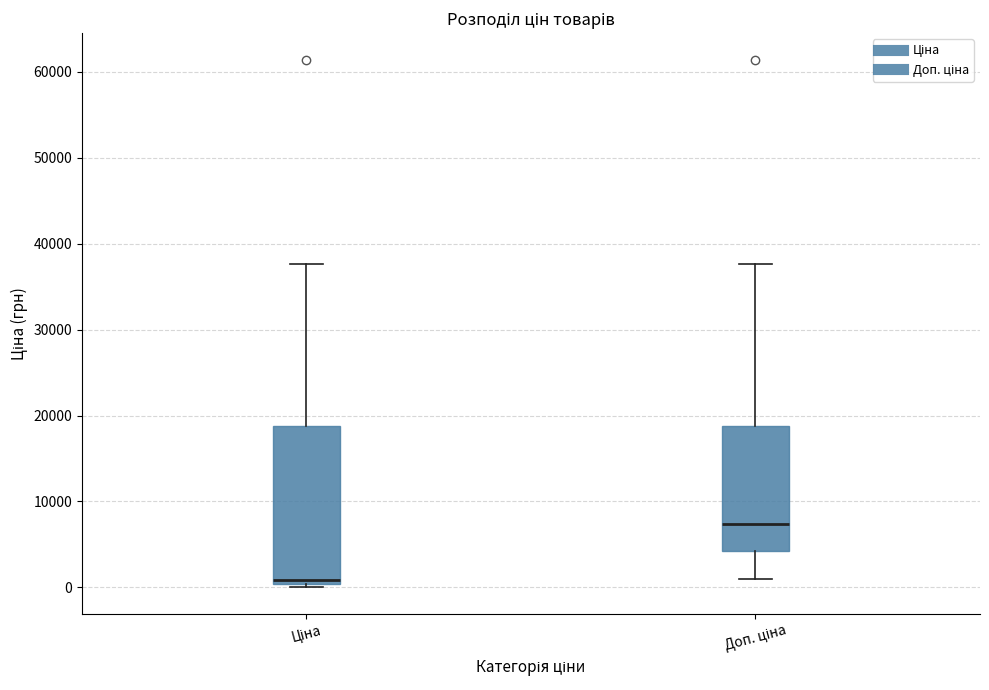

Reading left to right, transcribe this box plot: for each box, give where its median line is, the range the box spans, and where its two whiskers end, as read against the y-axis. The values are not printed on the chart, so give them approximately, as read against the axis.

Ціна: median 1000, box 0 to 19000, whiskers 0 (just below the box's lower edge) to 38000
Доп. ціна: median 7000, box 4000 to 19000, whiskers 1000 to 38000